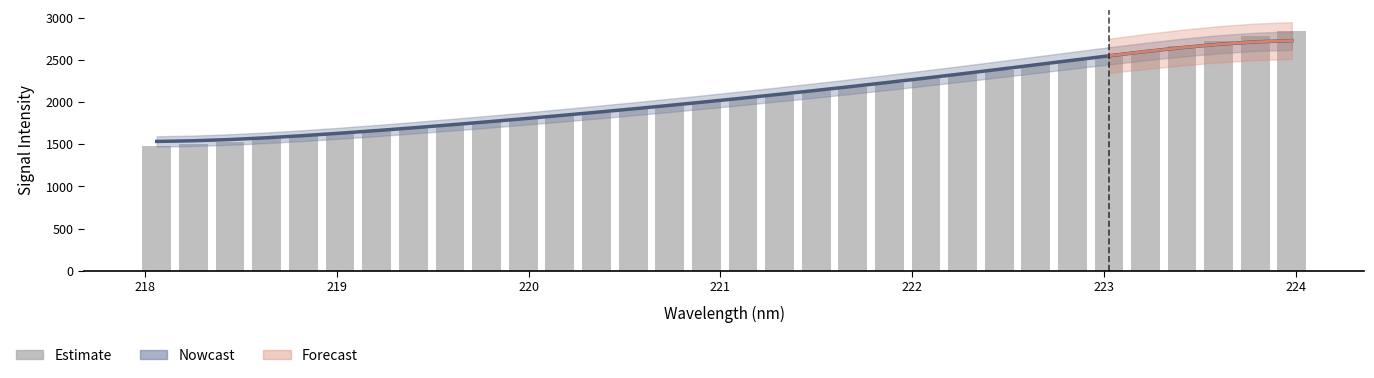

Is it true that Estimate equals 854.1 at 222?

False